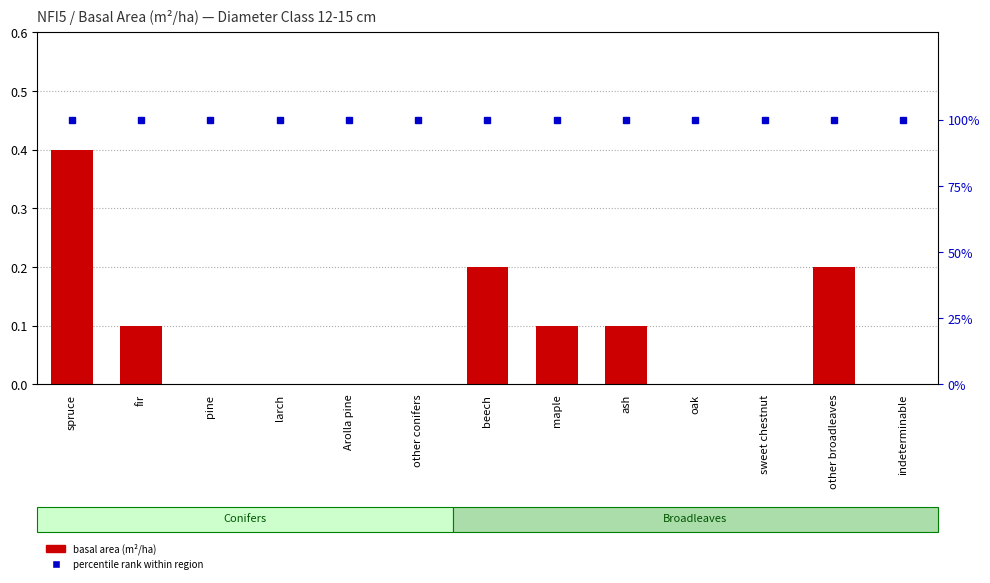

Rank the categories by basal area (Switzerland) value from highest to lowest.

spruce, beech, other broadleaves, fir, maple, ash, pine, larch, Arolla pine, other conifers, oak, sweet chestnut, indeterminable